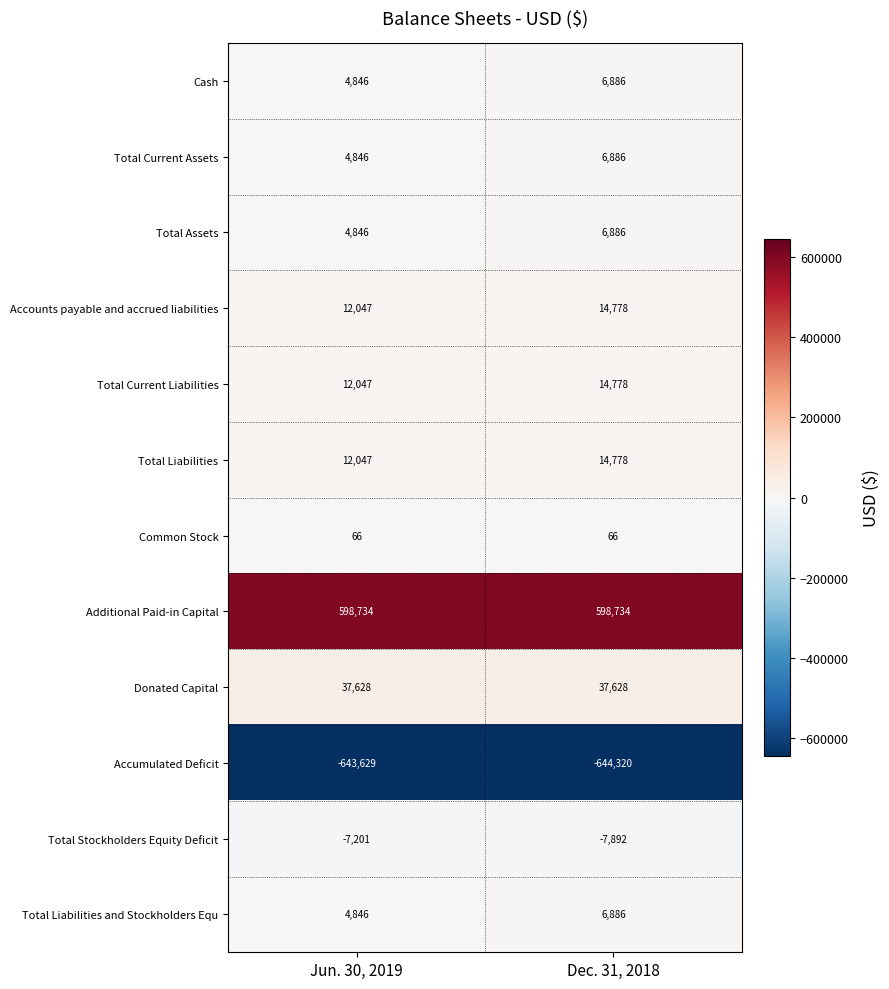

What is the spread (max minus min) of values at Jun. 30, 2019?

1242363